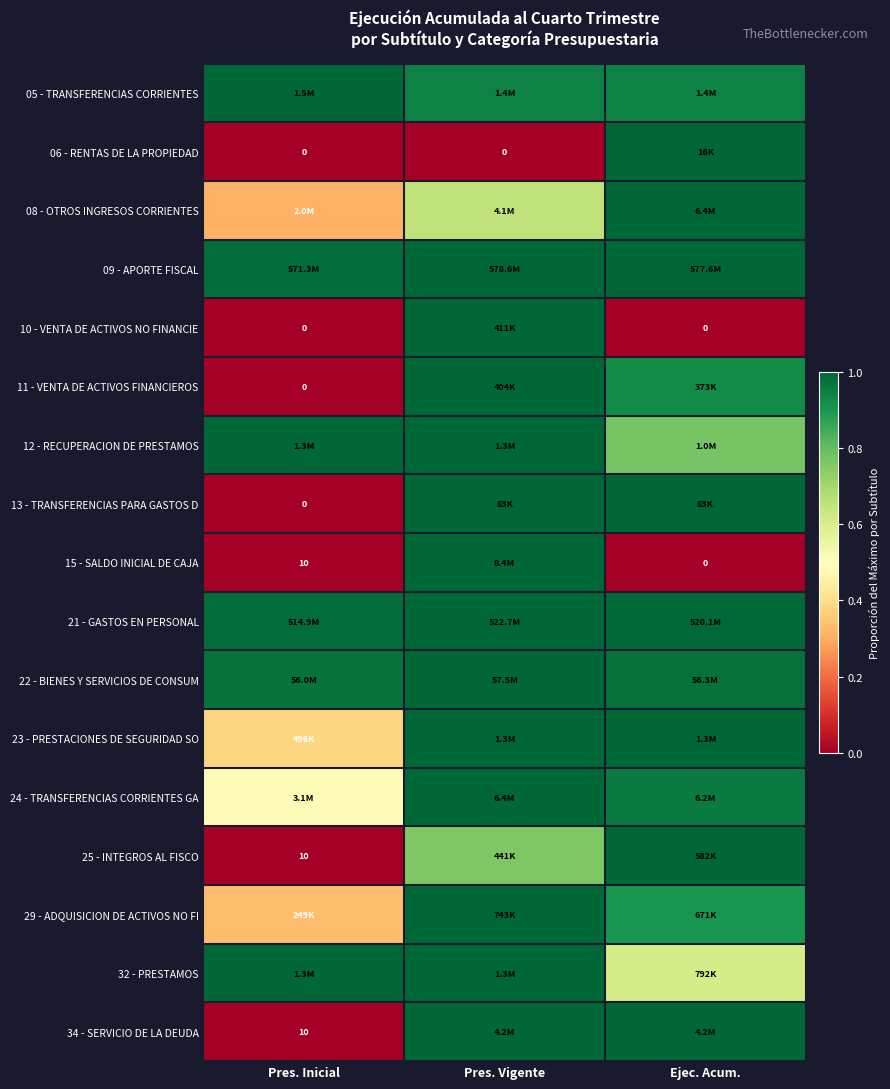

List the series in order of their peak value, highest first.

05 - TRANSFERENCIAS CORRIENTES, 06 - RENTAS DE LA PROPIEDAD, 08 - OTROS INGRESOS CORRIENTES, 09 - APORTE FISCAL, 10 - VENTA DE ACTIVOS NO FINANCIE, 11 - VENTA DE ACTIVOS FINANCIEROS, 12 - RECUPERACION DE PRESTAMOS, 13 - TRANSFERENCIAS PARA GASTOS D, 15 - SALDO INICIAL DE CAJA, 21 - GASTOS EN PERSONAL, 22 - BIENES Y SERVICIOS DE CONSUM, 23 - PRESTACIONES DE SEGURIDAD SO, 24 - TRANSFERENCIAS CORRIENTES GA, 25 - INTEGROS AL FISCO, 29 - ADQUISICION DE ACTIVOS NO FI, 32 - PRESTAMOS, 34 - SERVICIO DE LA DEUDA